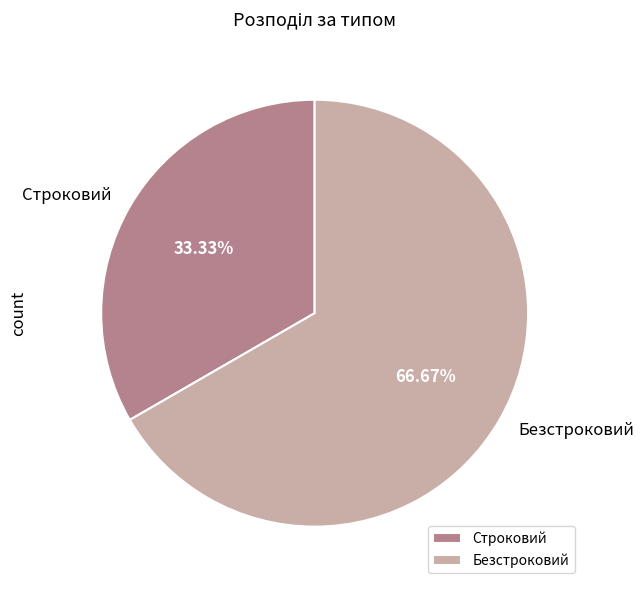

To the nearest percent, what is the difference between the Безстроковий and Строковий slice percentages?

33%